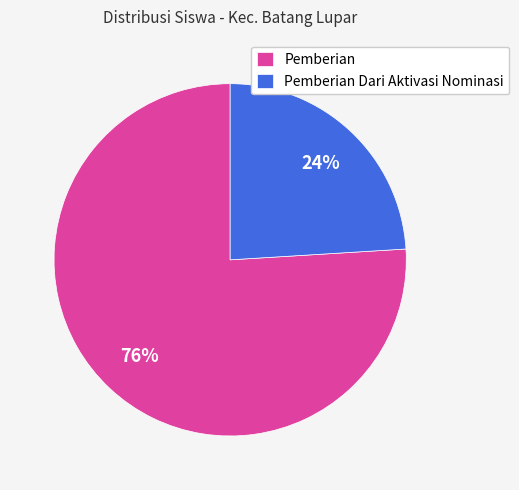

What is the smallest slice in the pie chart?

Pemberian Dari Aktivasi Nominasi